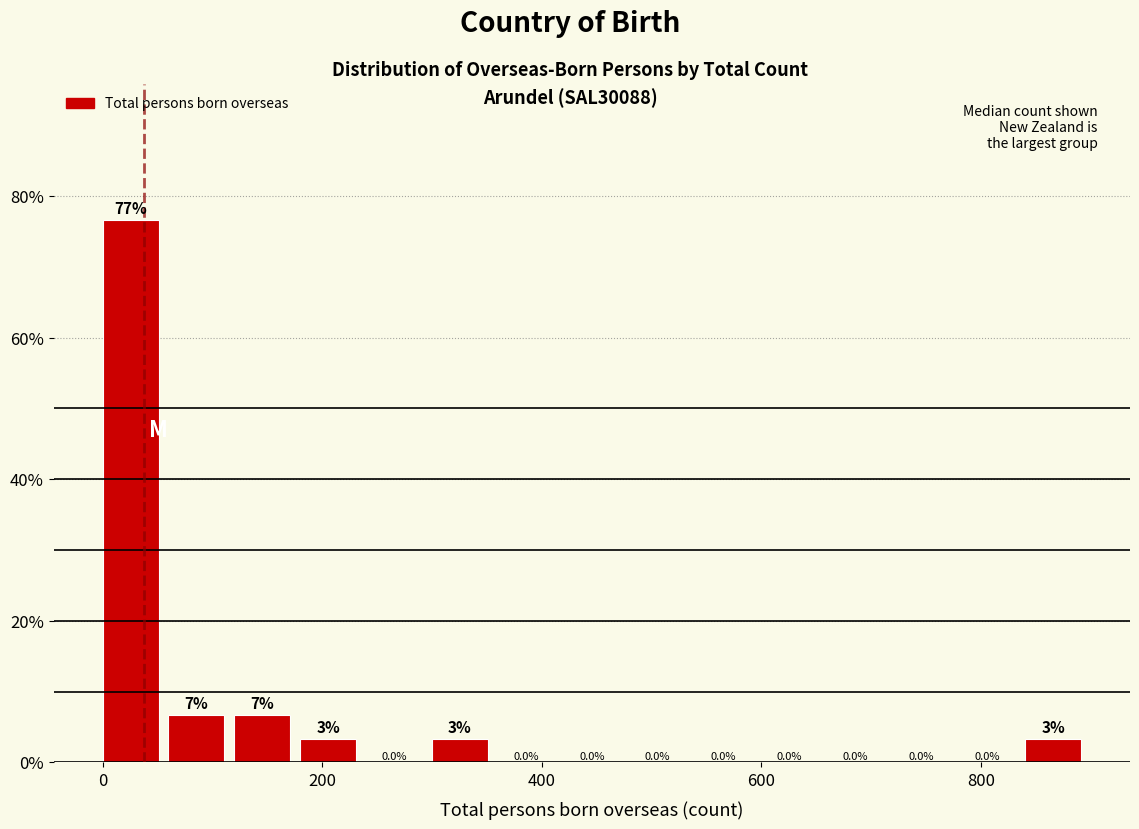

Read against the x-axis, roughly where is the centre of the tallest bar?

20